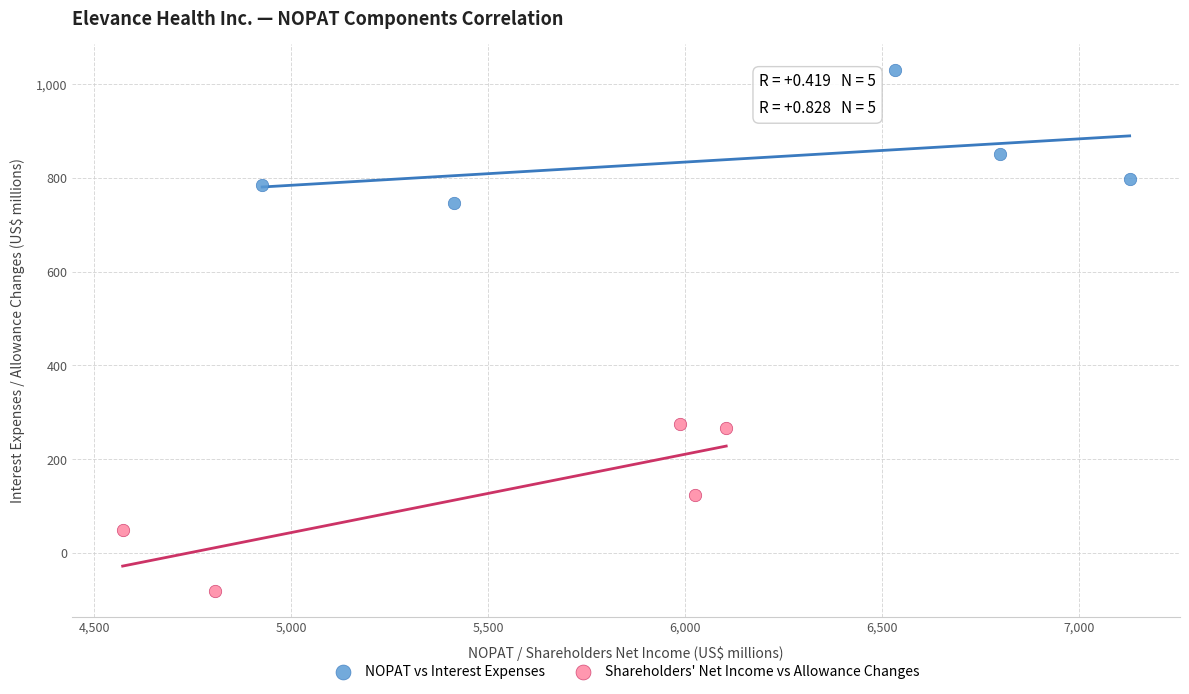

Which series contains the lowest Y value?

Shareholders' Net Income vs Allowance Changes